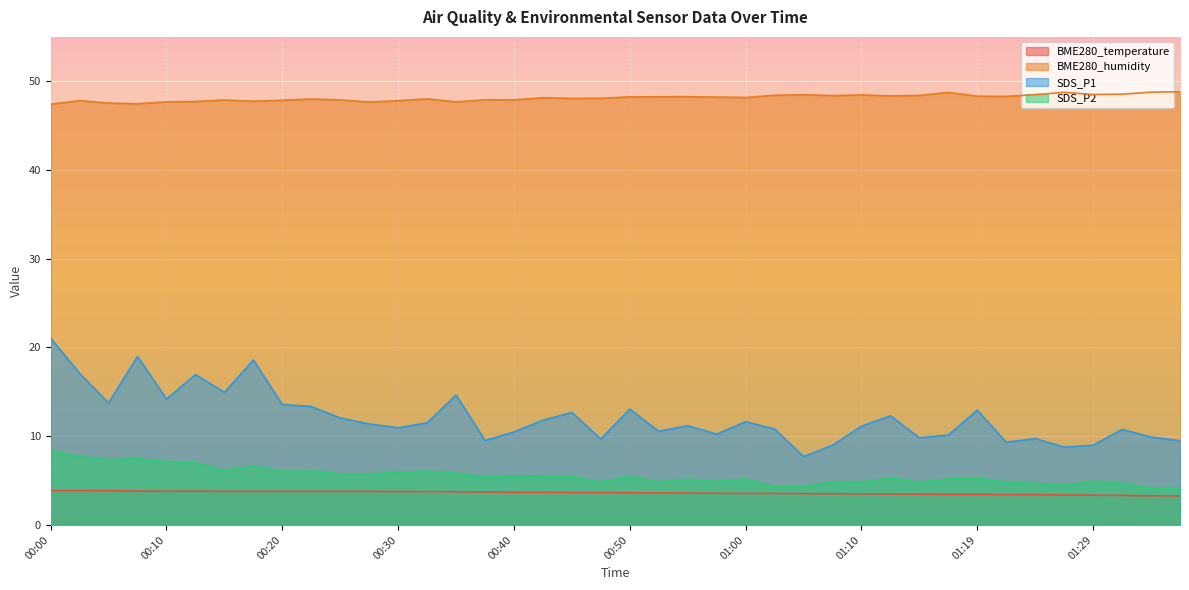

At which category does BME280_temperature reach its first local peak?

00:13